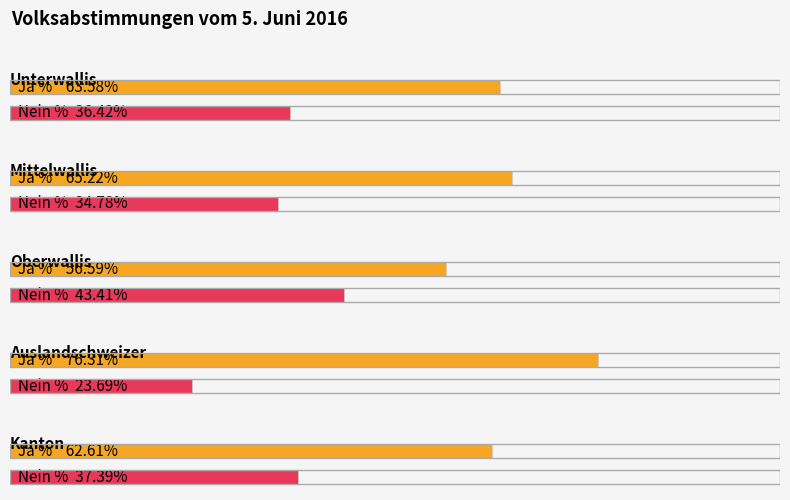

What is the label of the 5th bar from the left?

Kanton